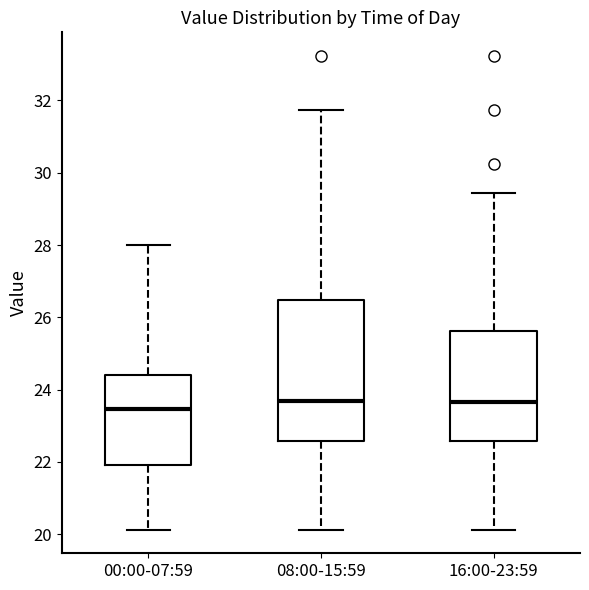

Where does the median line of the box for 00:00-07:59 sit on the y-axis? The values are not printed on the chart, so give them approximately, as read against the axis.

23.4